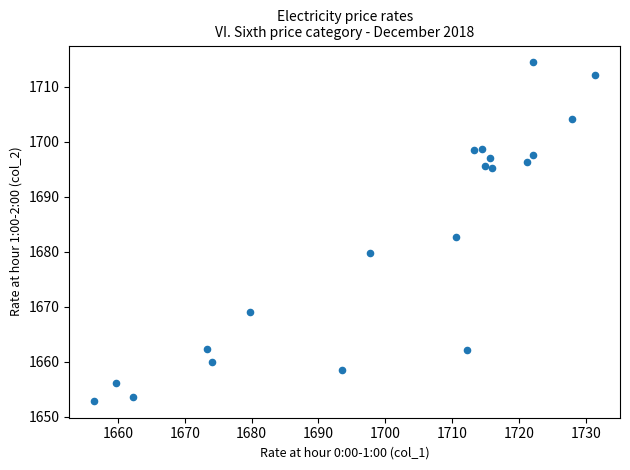

What is the range of Y values (max minus min)?

61.4